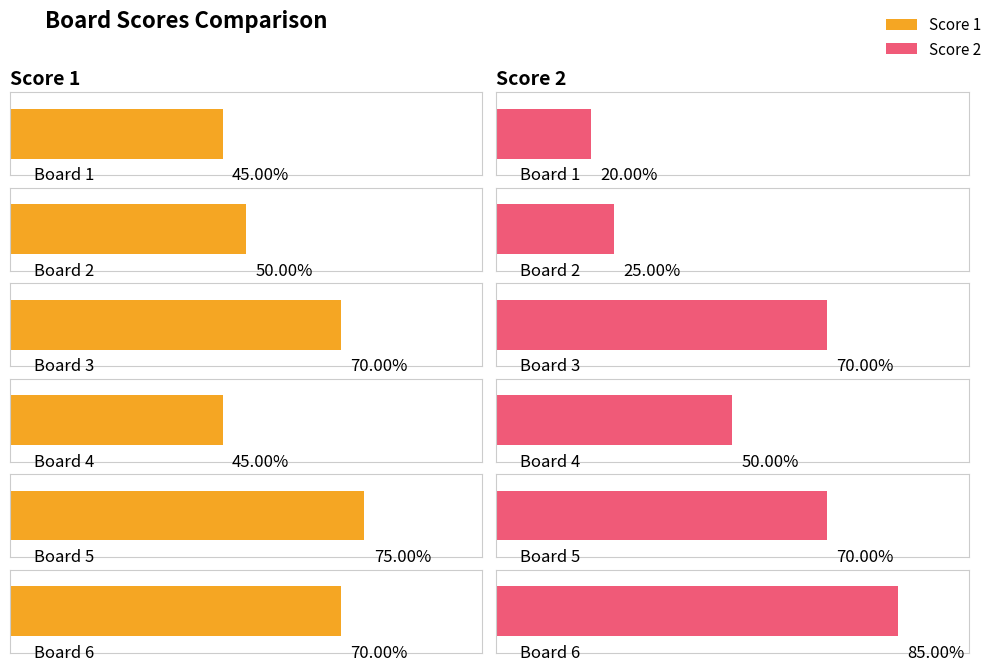

The value of Score 2 at Board 3 is 23. True or false?

False